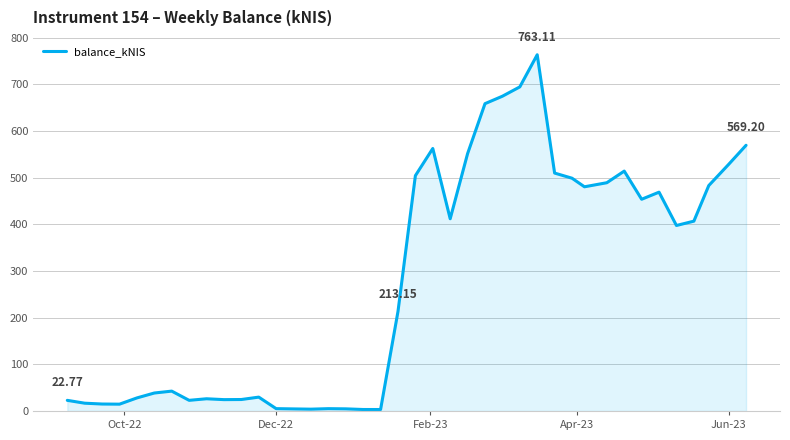

What is the difference between the maximum and minimum values?

760.0